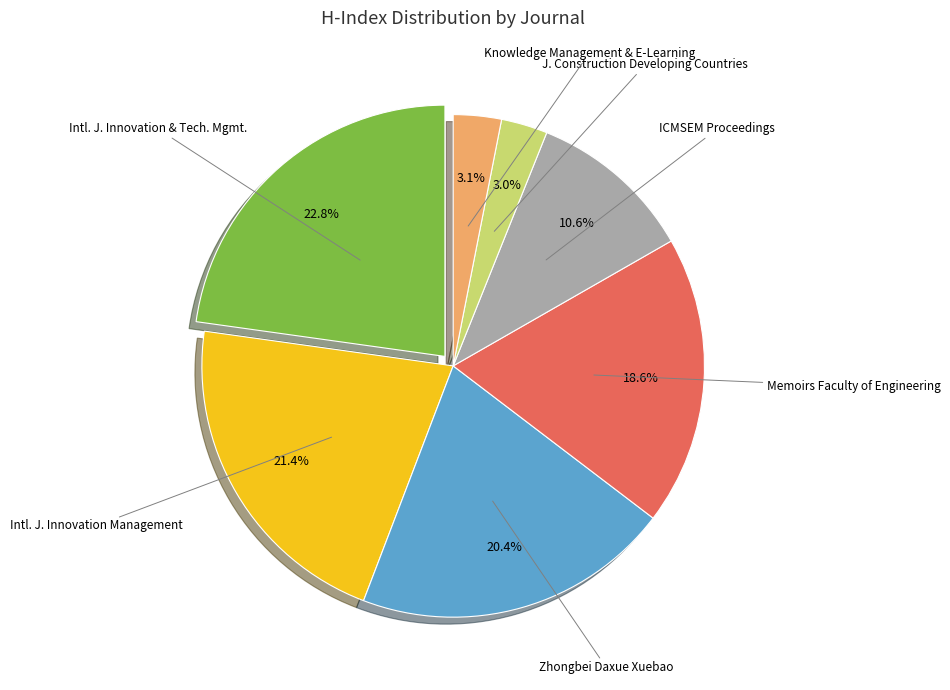

Do ICMSEM Proceedings and Zhongbei Daxue Xuebao together represent more than half of the pie?

No